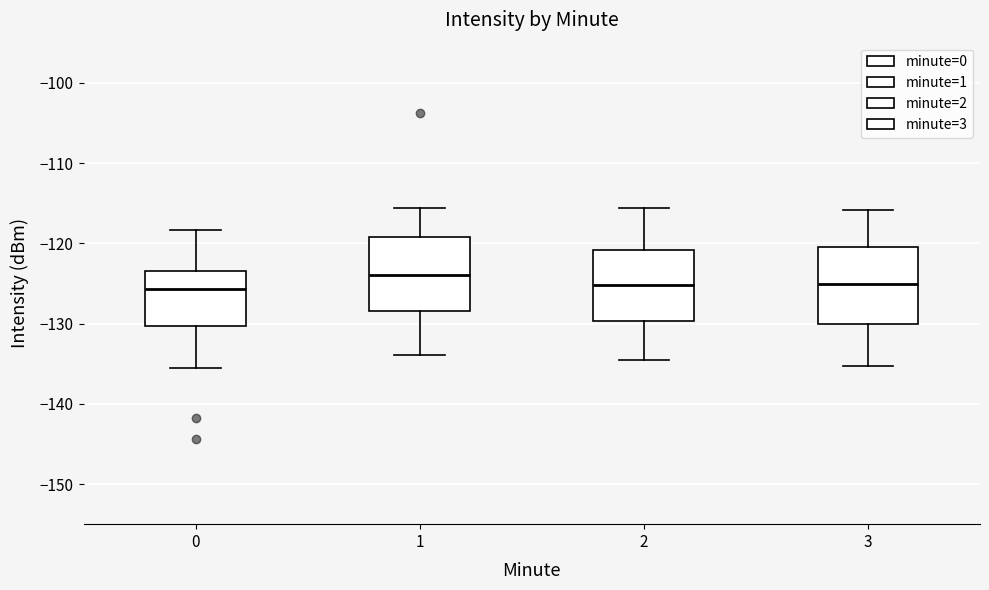

Reading left to right, read every box against the y-axis: the position of its median line, the range the box covers, and the ends of its whiskers. The values are not printed on the chart, so give them approximately, as read against the axis.

0: median -126, box -130 to -124, whiskers -136 to -118
1: median -124, box -128 to -119, whiskers -134 to -116
2: median -125, box -130 to -121, whiskers -135 to -116
3: median -125, box -130 to -120, whiskers -135 to -116